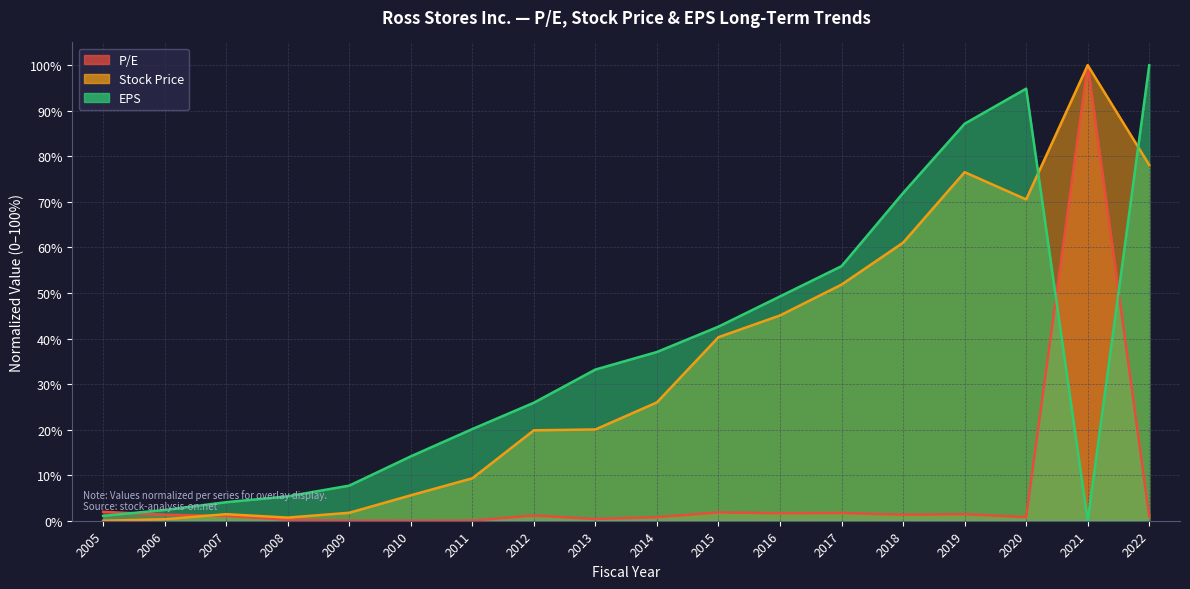

What is the difference between the maximum and minimum values in the P/E (line) series?

100.0